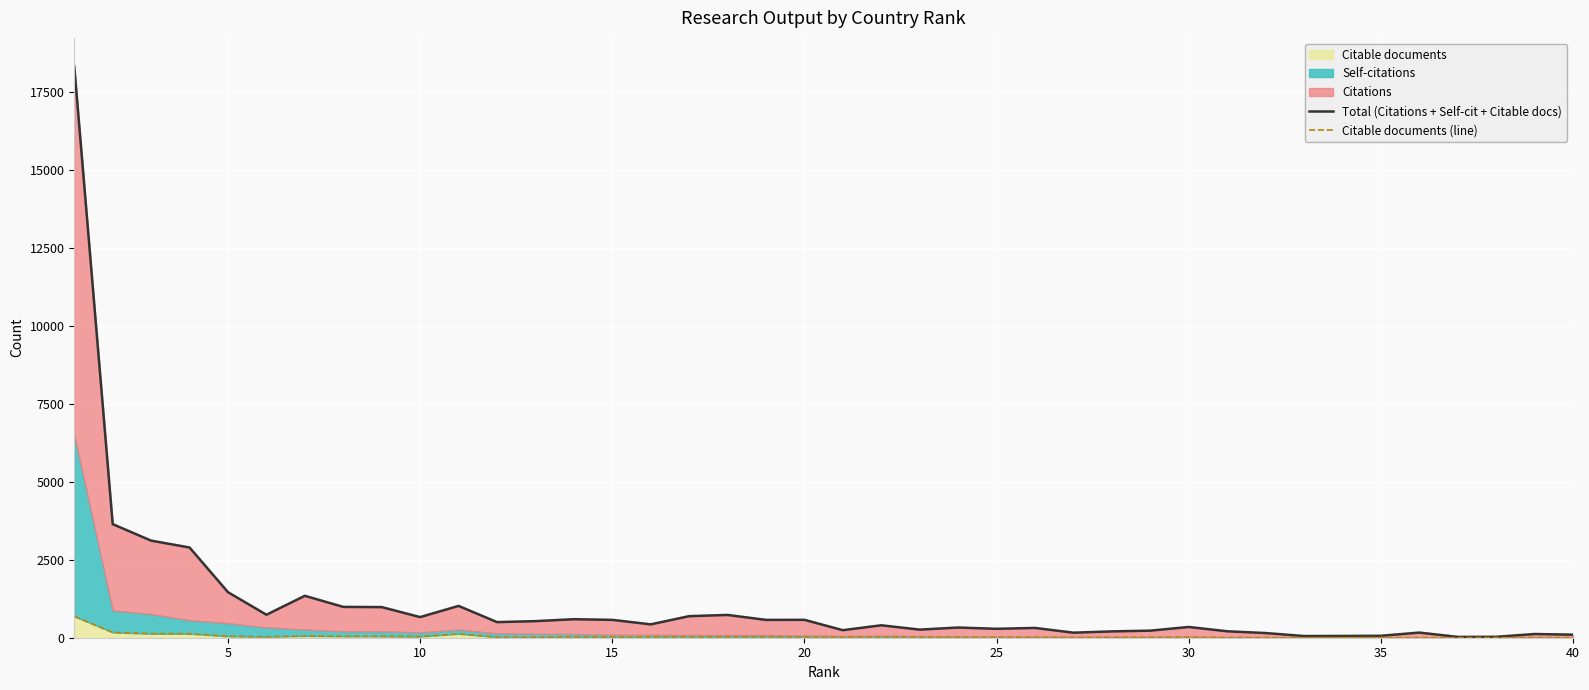

True or false: Citable documents (line) and Total (Citations + Self-cit + Citable docs) intersect in this chart.

False